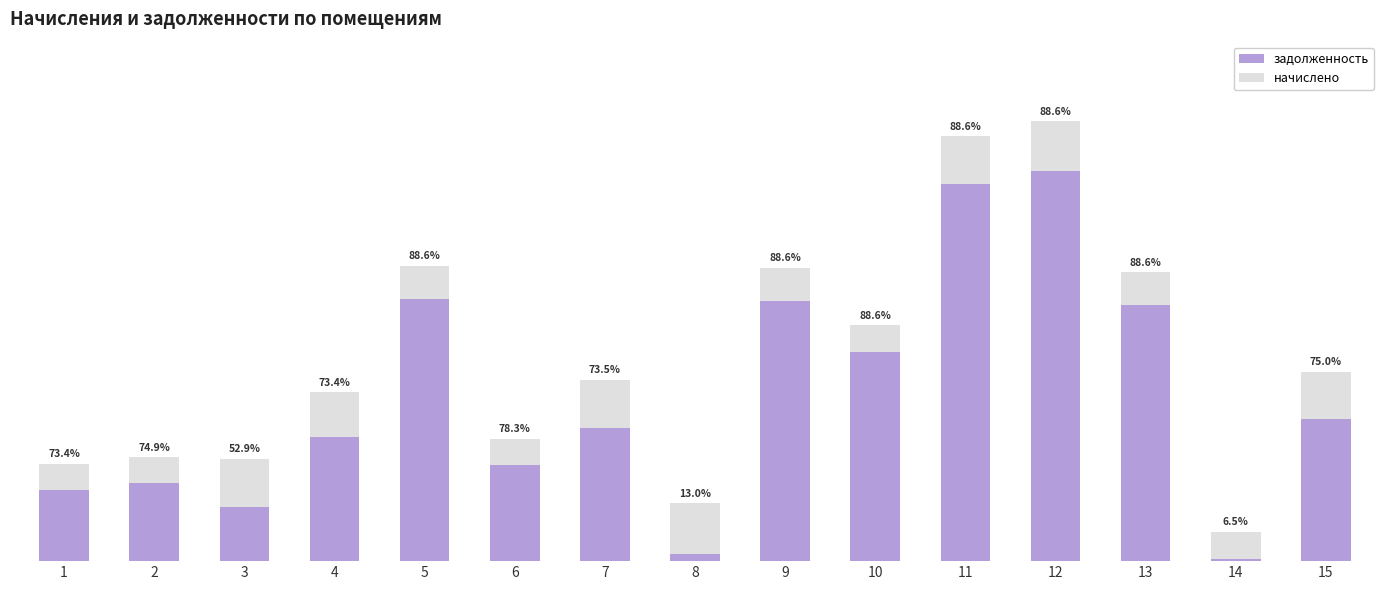

Rank the series by their average value, from highest to lowest.

задолженность, начислено